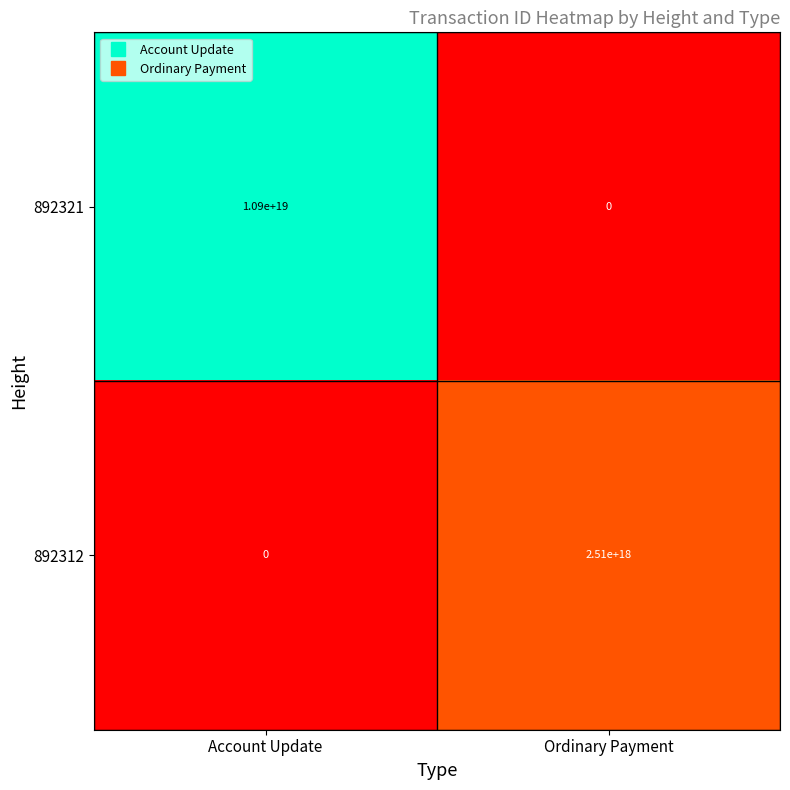

At which label does 892321 reach its minimum?

Ordinary Payment